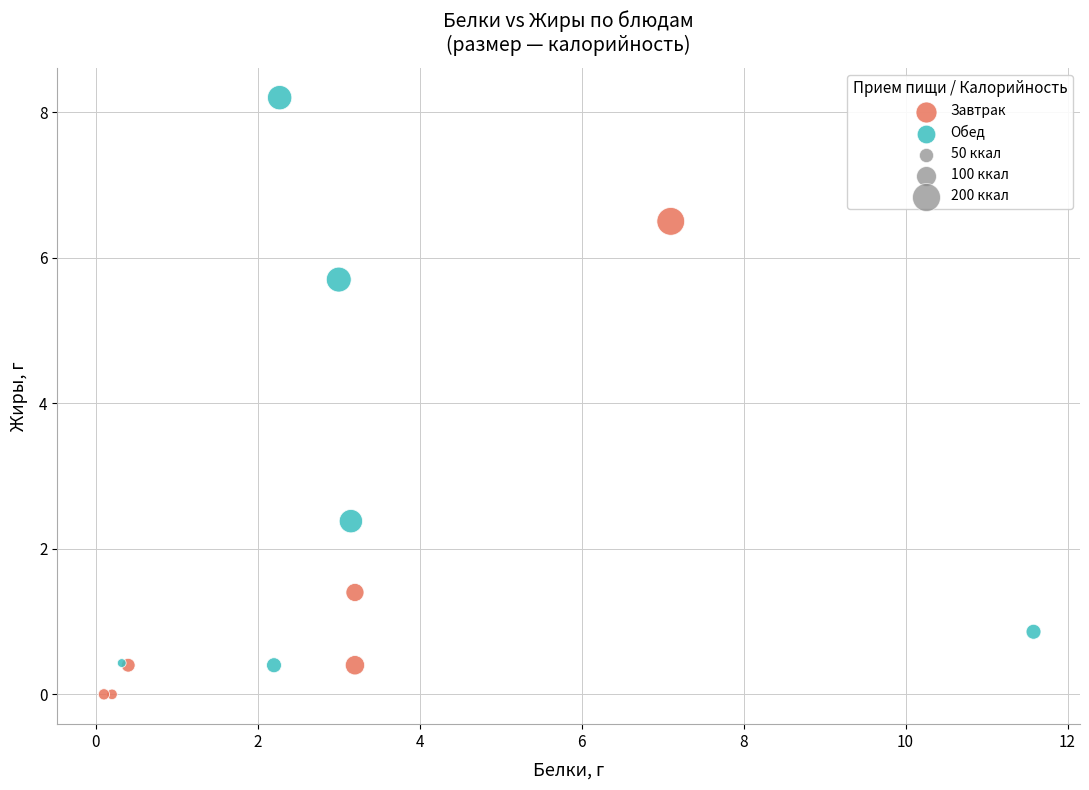

Which series has the widest spread of Y values?

Обед